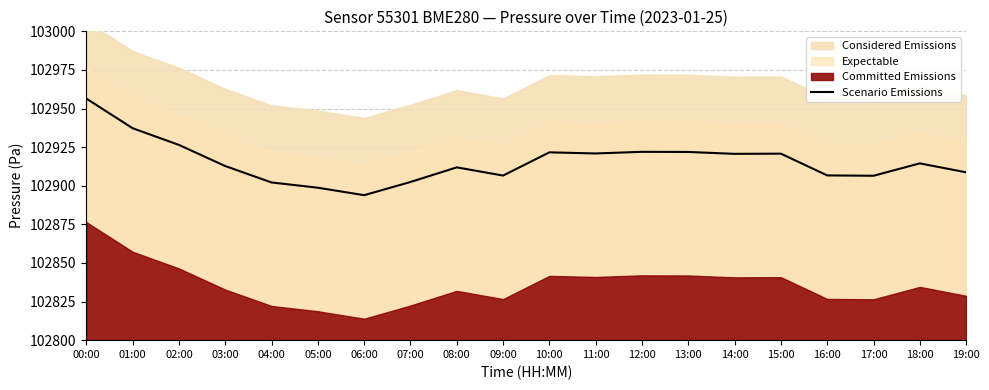

What is the maximum value for Scenario Emissions?

102956.4